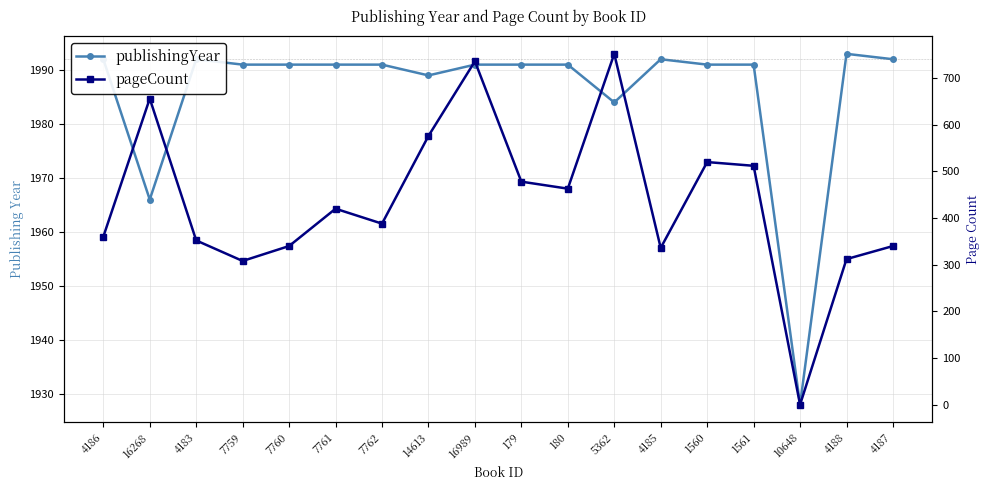

What is the maximum value shown in the chart?

1993